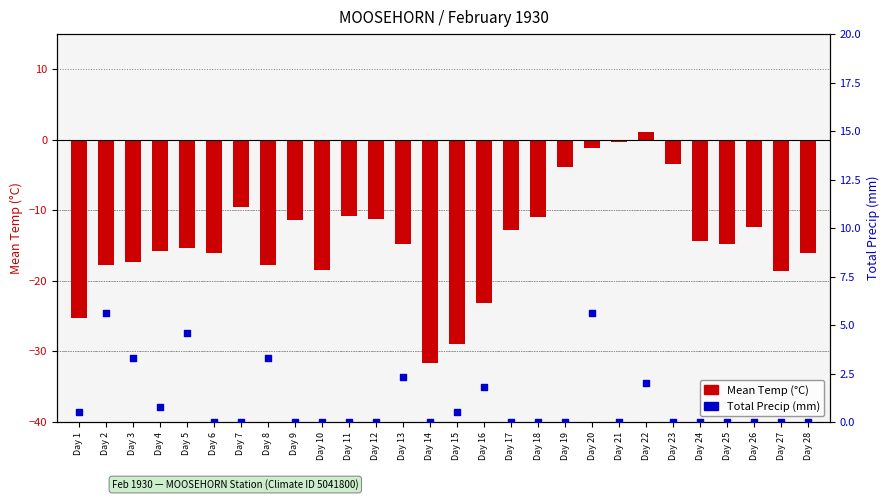

Which series contains the lowest Y value?

Mean Temp (°C)